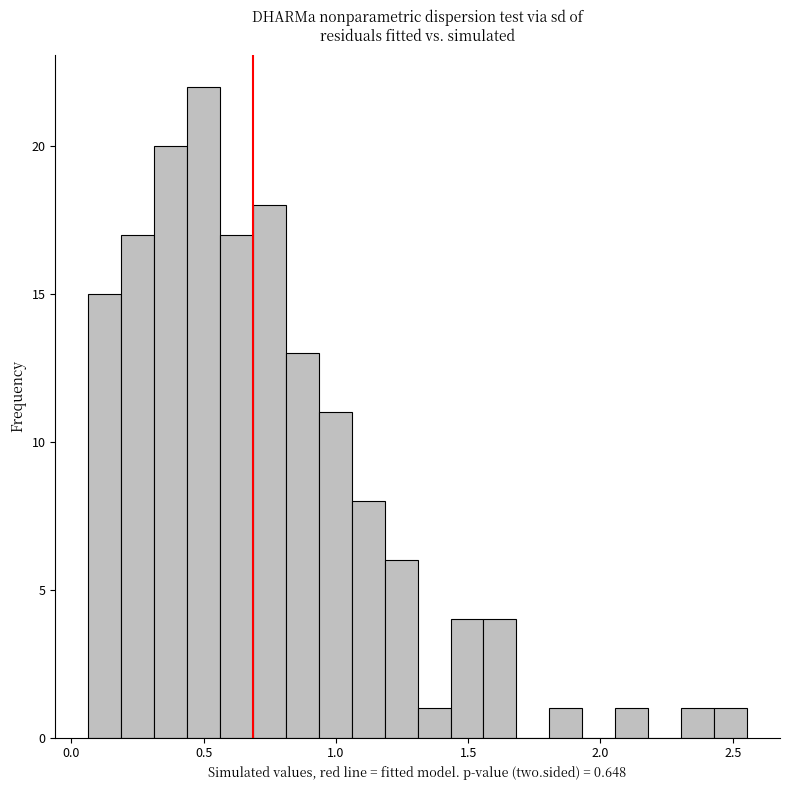

Around what value on the x-axis is the tallest bar? Give the approximate position of its centre, as read against the axis.

0.50